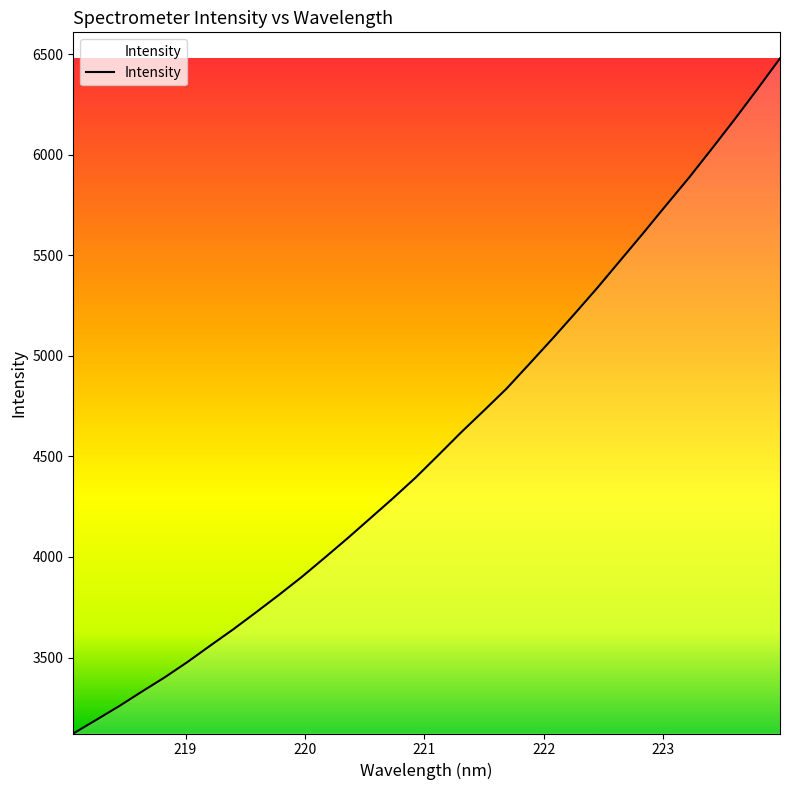

What is the smallest value displayed?

3122.1